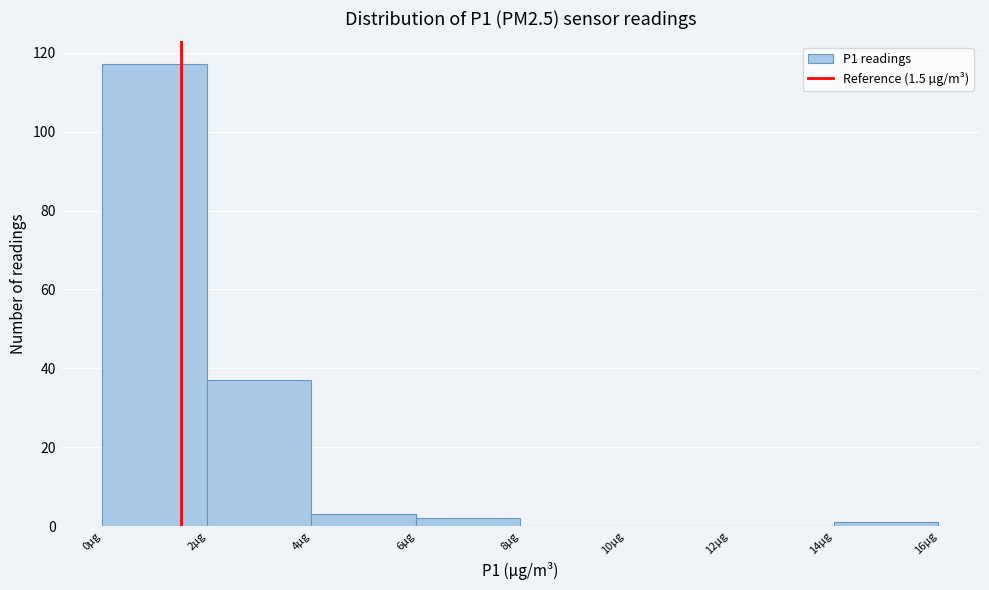

Over which range of the x-axis is the bar tallest?

0 to 2